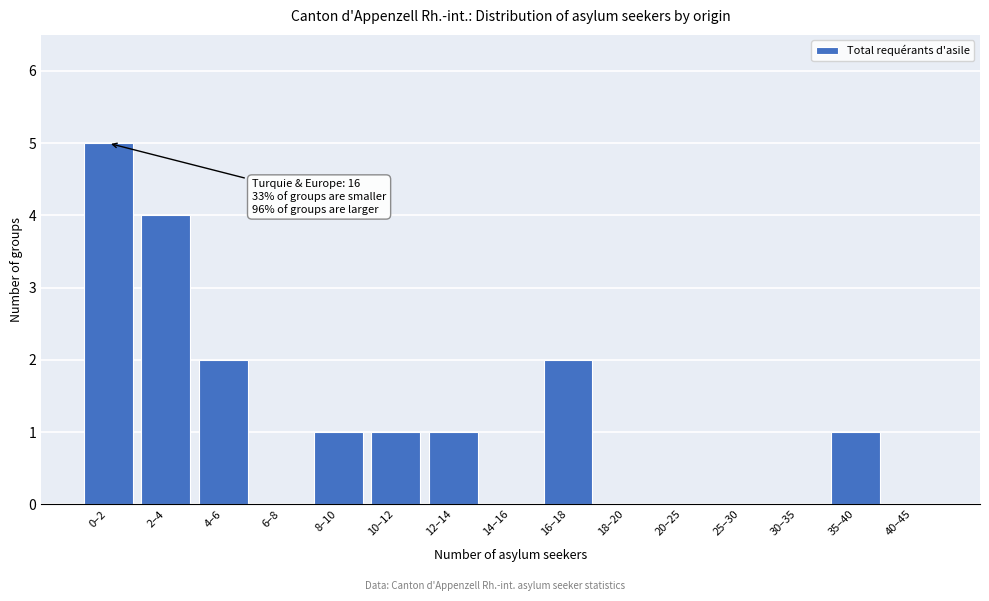

Reading right to left, what are all the values shown in this chart?

40–45=0	35–40=1	30–35=0	25–30=0	20–25=0	18–20=0	16–18=2	14–16=0	12–14=1	10–12=1	8–10=1	6–8=0	4–6=2	2–4=4	0–2=5